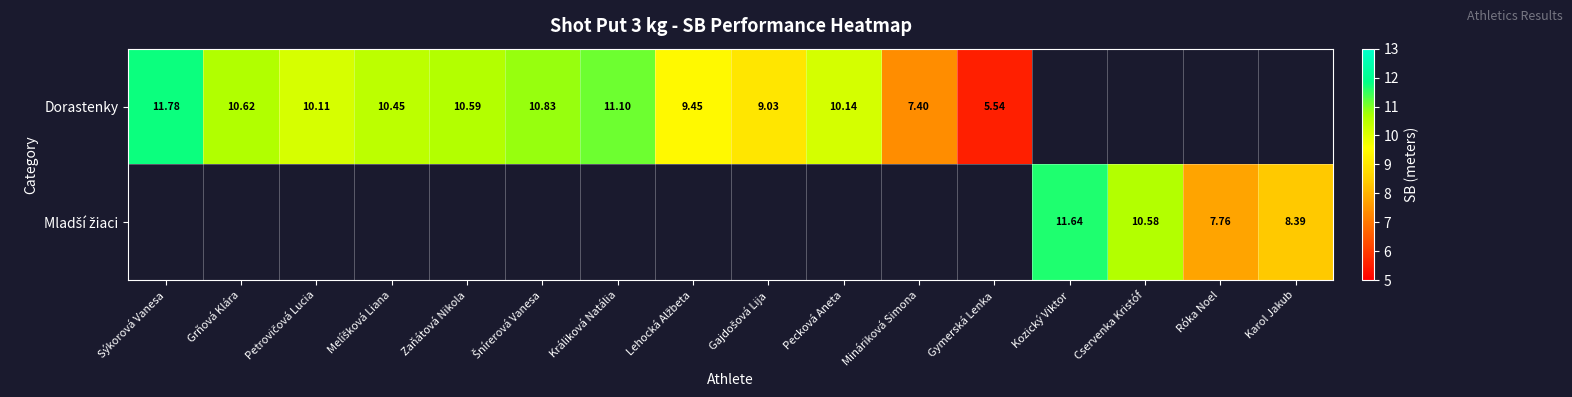

How many values in the Dorastenky series are below 10?

4